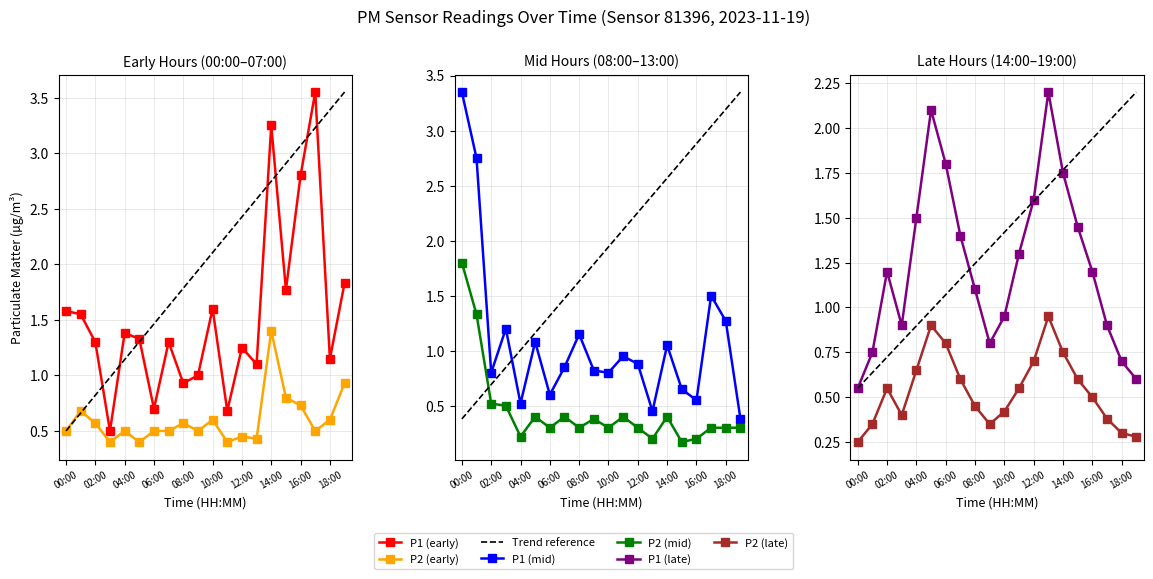

Where do P1_mid and P2_late first cross each other?

03:00 and 04:00